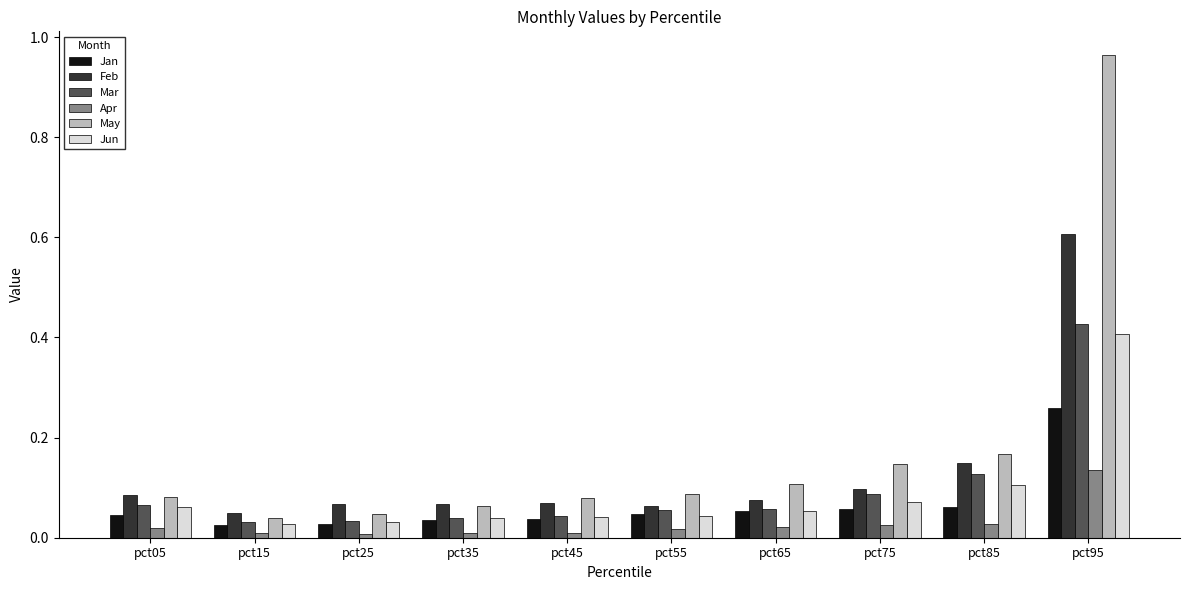

At pct75, list the series in order from largest to smallest.

May, Feb, Mar, Jun, Jan, Apr